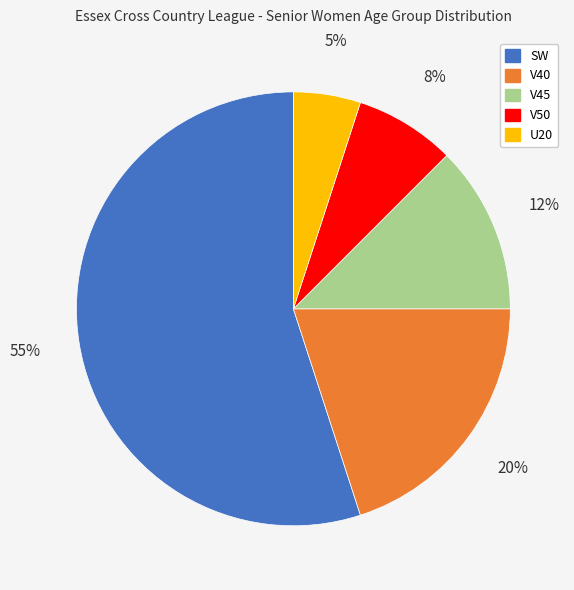

Which slice is the largest?

SW